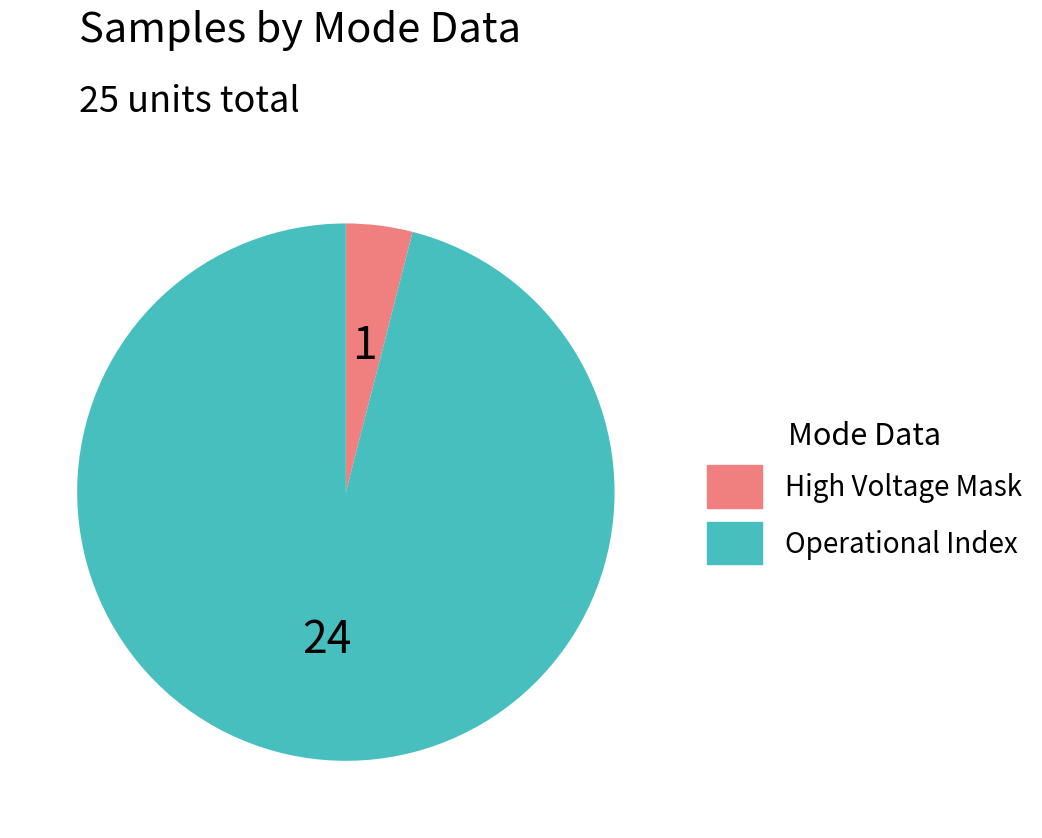

Which slice is the largest?

Operational Index